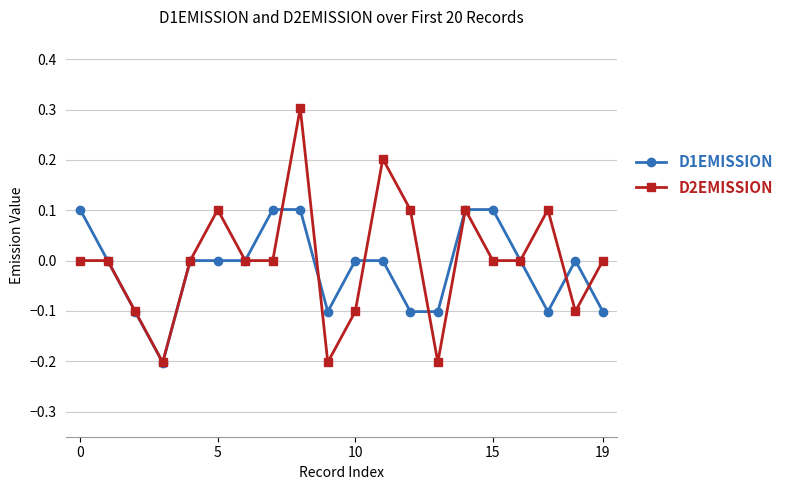

What is the difference between the maximum and minimum values in the D1EMISSION series?

0.3